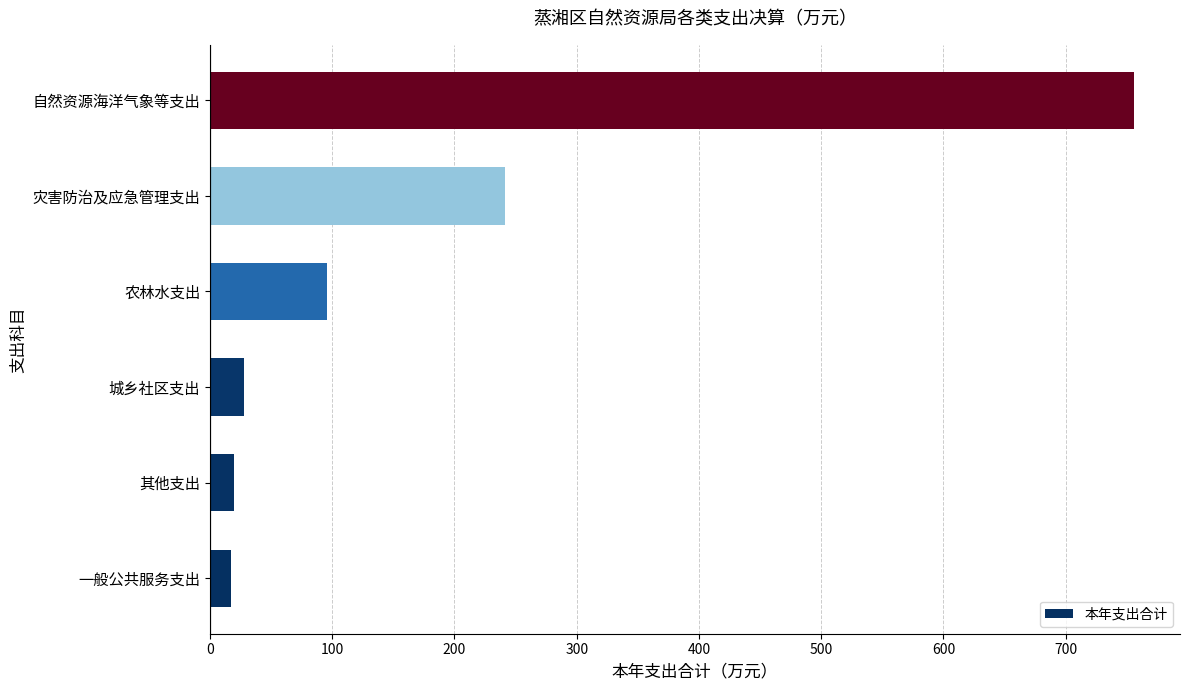

What is the change in value from 一般公共服务支出 to 灾害防治及应急管理支出?

+224.0